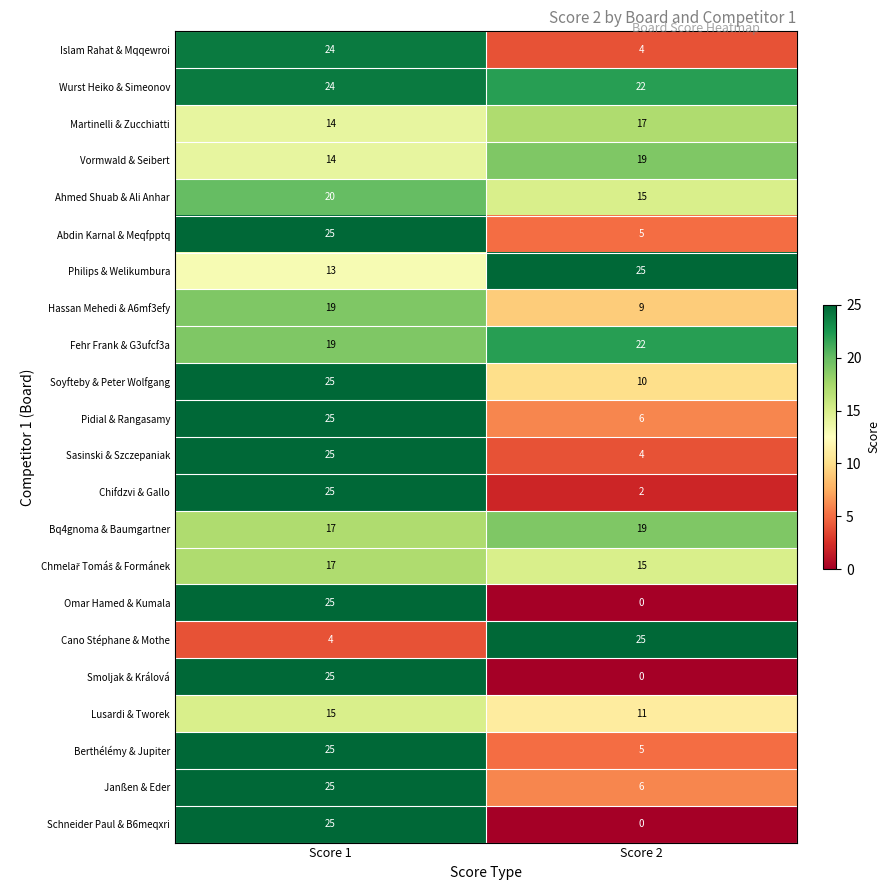

What value does the Islam Rahat & Mqqewroi series have at Score 1?

24